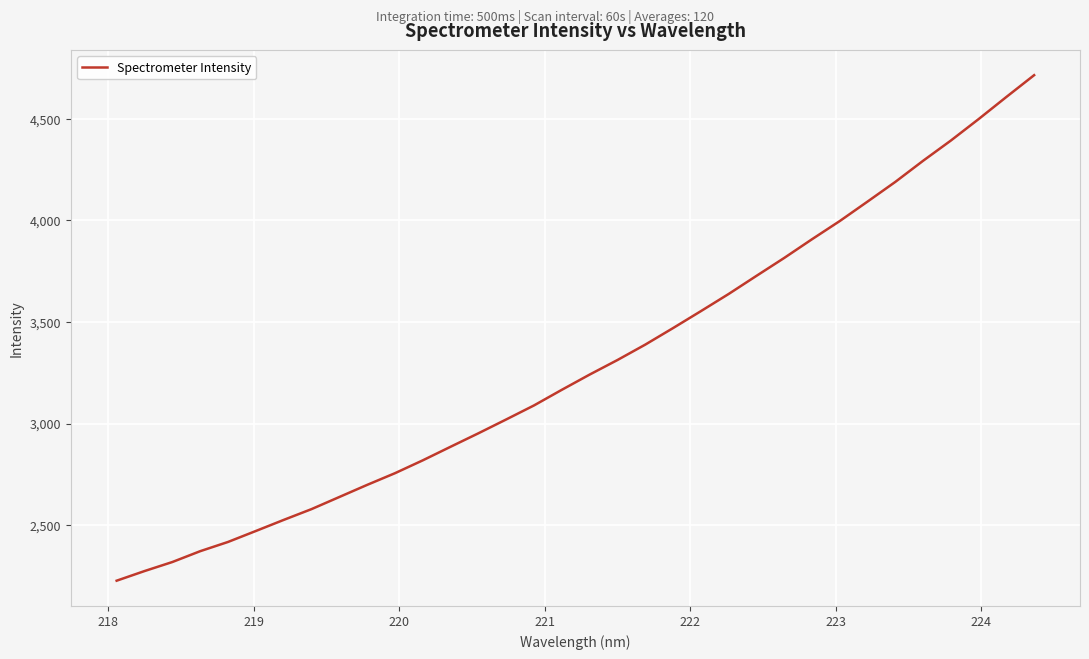

What is the greatest value displayed?

4714.3